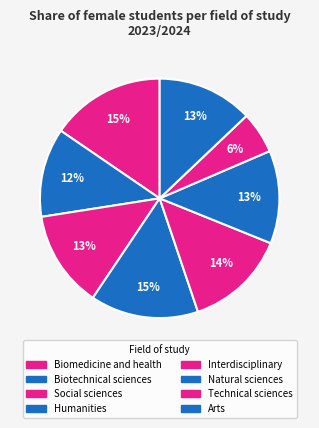

To the nearest percent, what percentage of the pie is Interdisciplinary?

14%